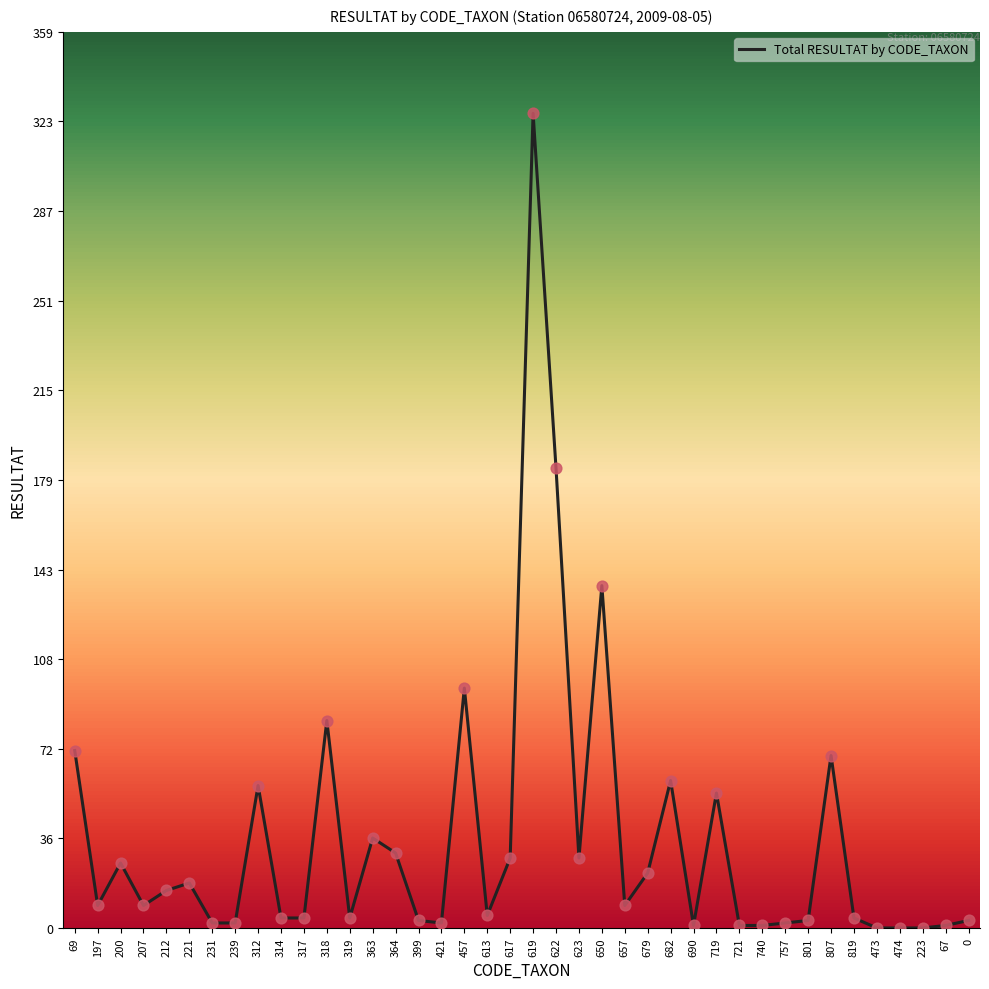

What is the change in value from 200 to 421?

-24